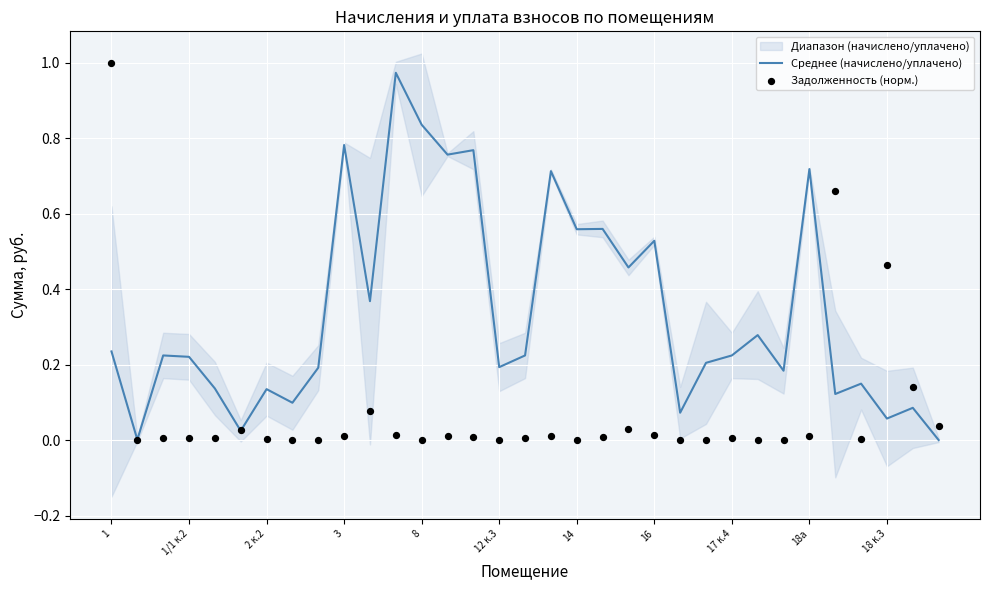

Which series has the largest Y range (max minus min)?

Задолженность (норм.)